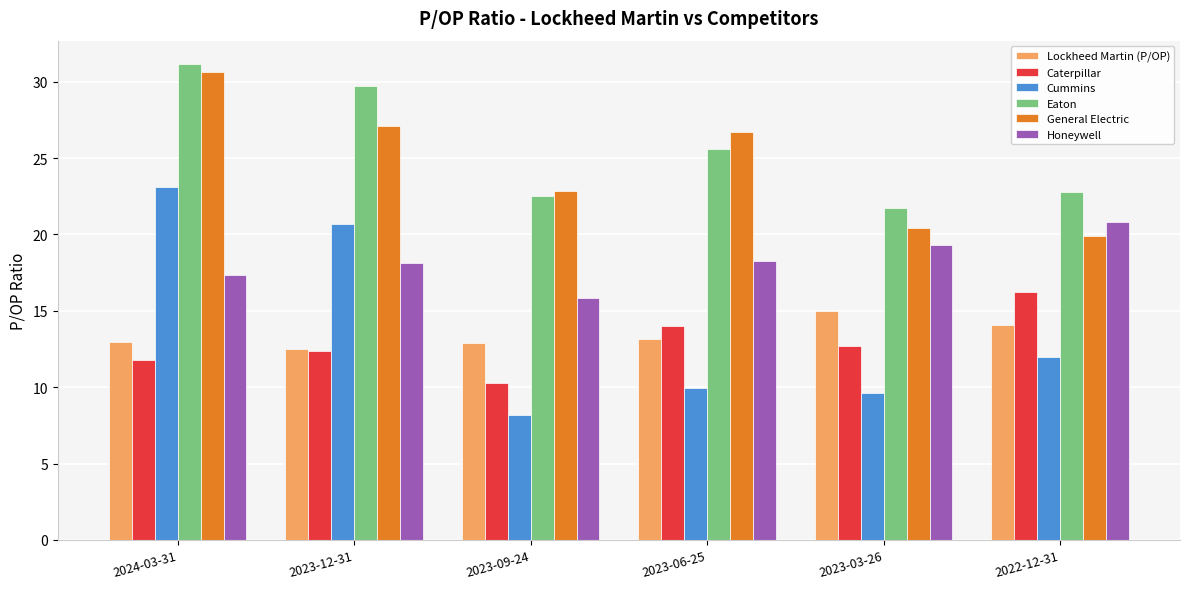

The value of Lockheed Martin (P/OP) at 2023-12-31 is 12.5. True or false?

True